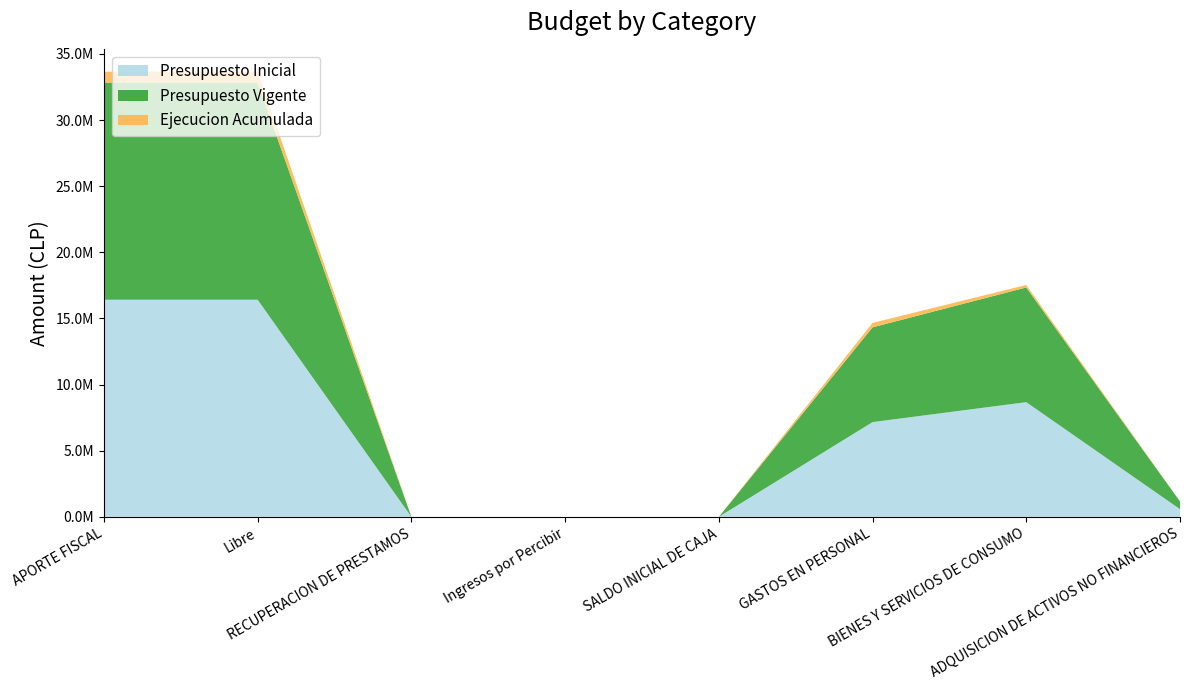

Reading left to right, transcribe all the data shown in this chart.

Presupuesto Inicial: 16417852	16417852	10	10	10	7164801	8672881	580180
Presupuesto Vigente: 16417852	16417852	10	10	10	7164801	8672881	580180
Ejecucion Acumulada: 825131	825131	0	0	0	337909	188320	0